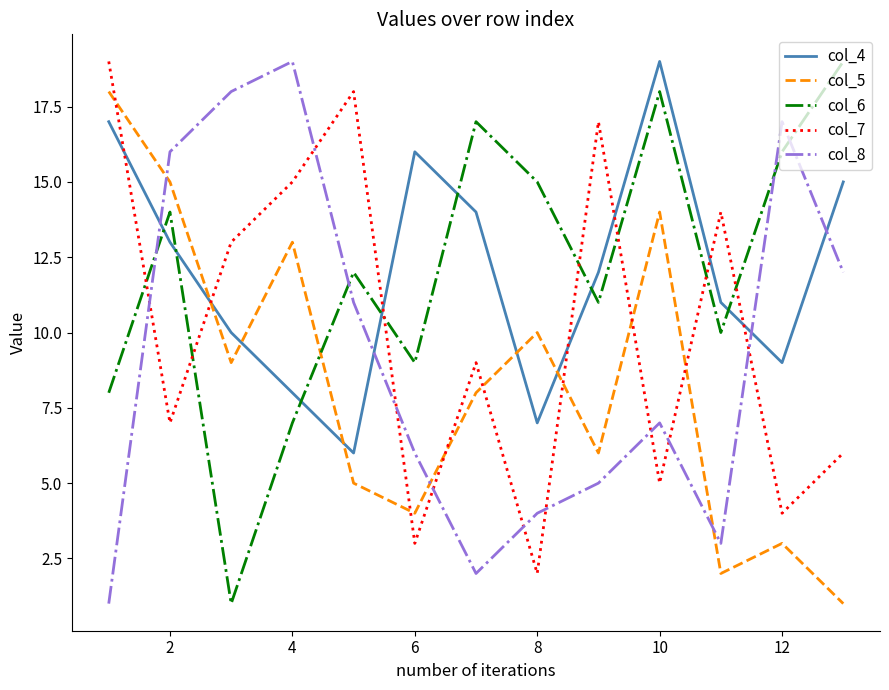

True or false: col_7 and col_6 cross at least once.

True